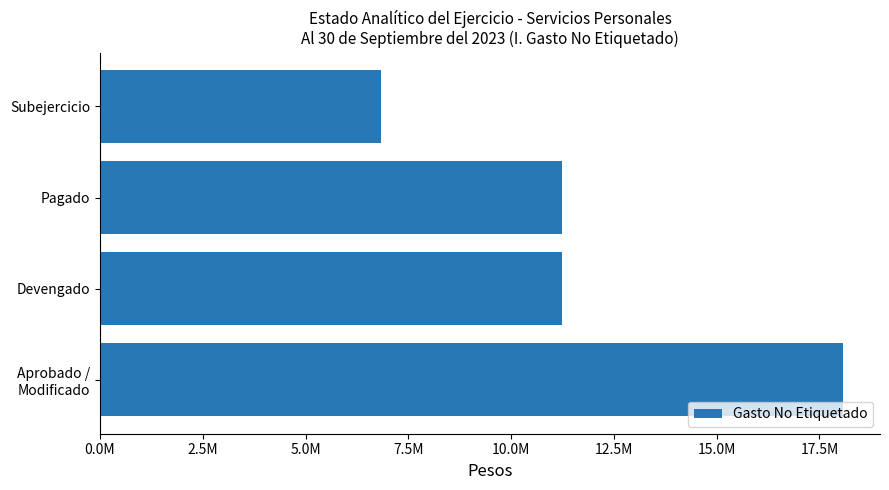

What is the sum of all values?

47366968.2